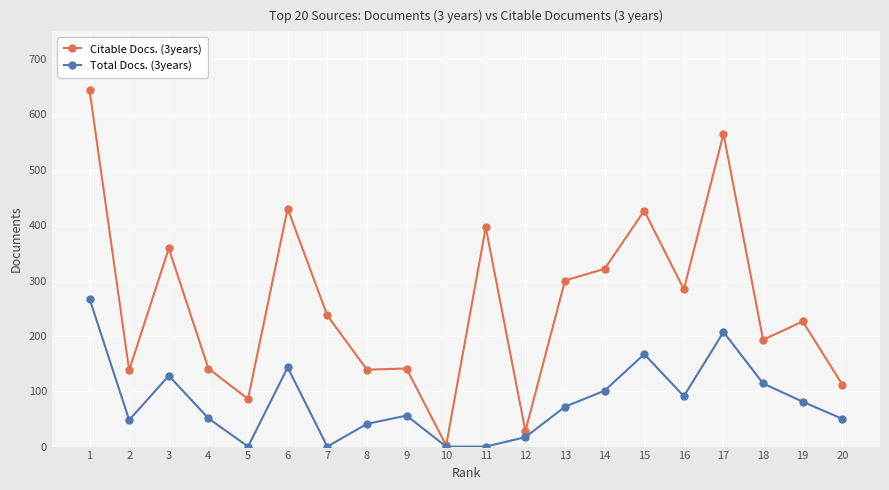

What is the difference between the maximum and minimum values in the Total Docs. (3years) series?

267